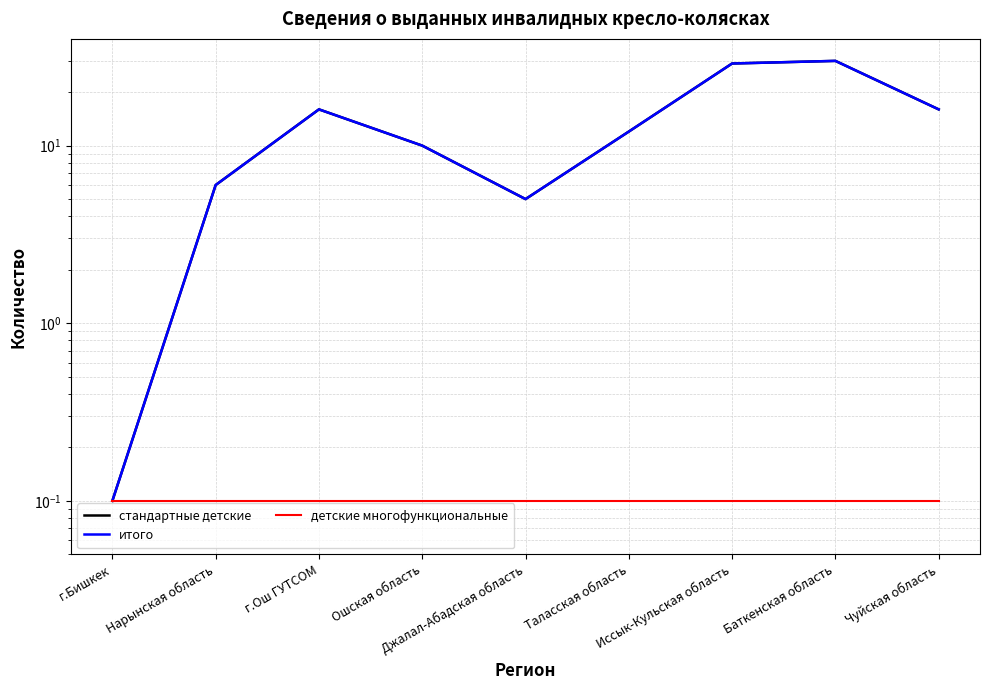

True or false: итого and детские многофункциональные intersect in this chart.

False